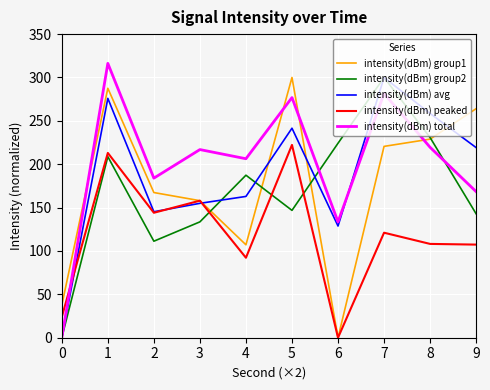

What is the difference between the highest and lowest values at 3?

83.3